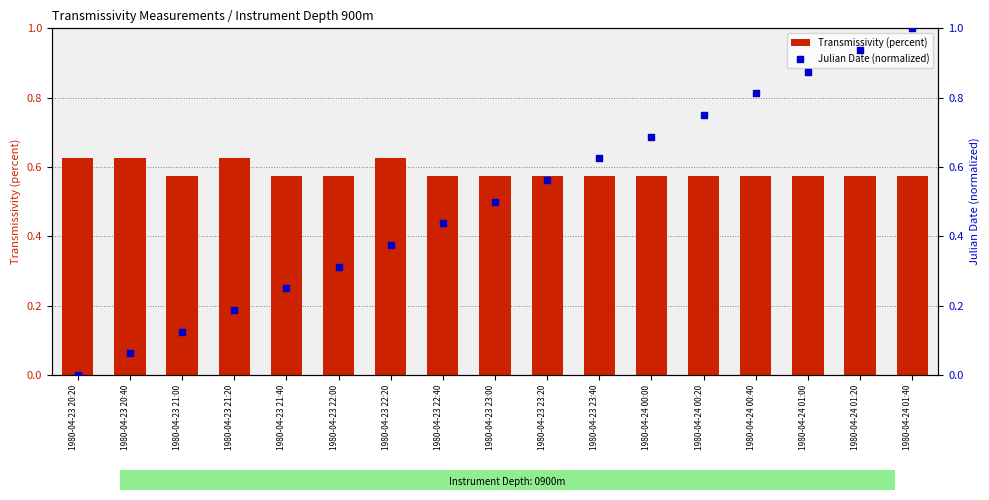

What is the total value across all series at 1980-04-23 21:40?

0.8